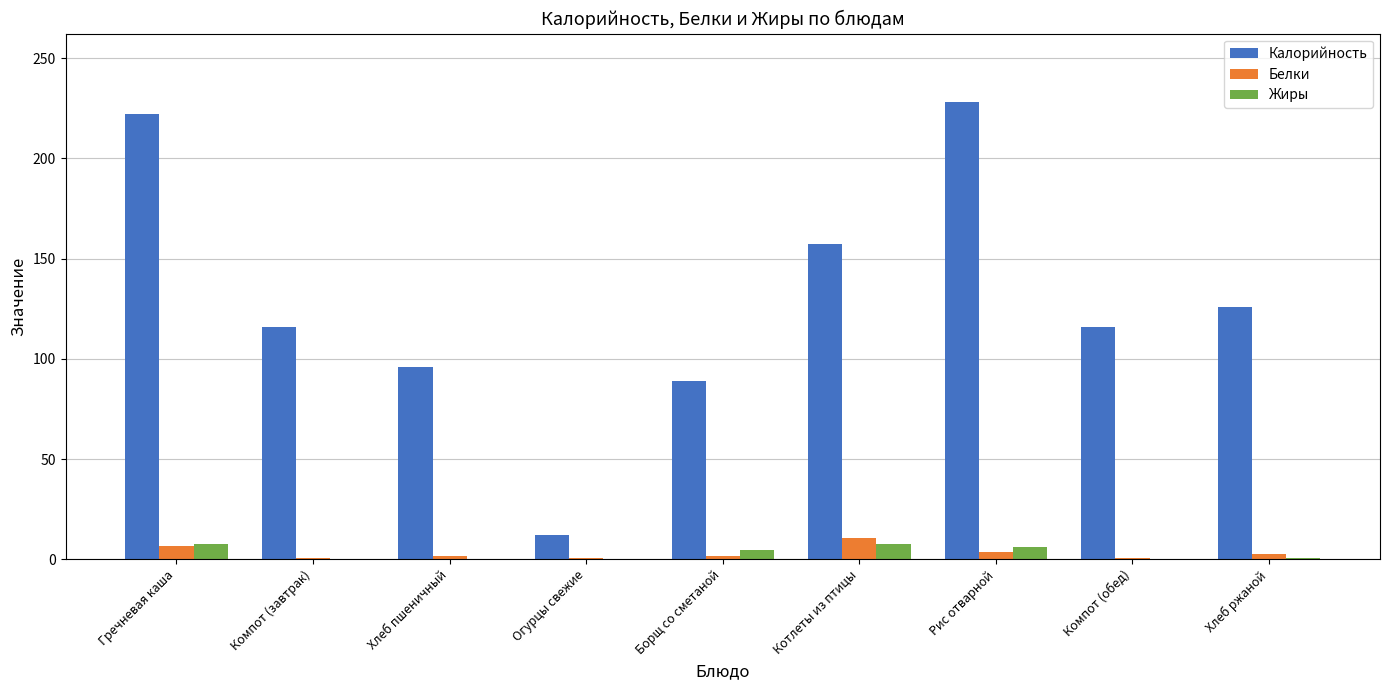

True or false: Жиры has a value of 7.7 at Гречневая каша.

True